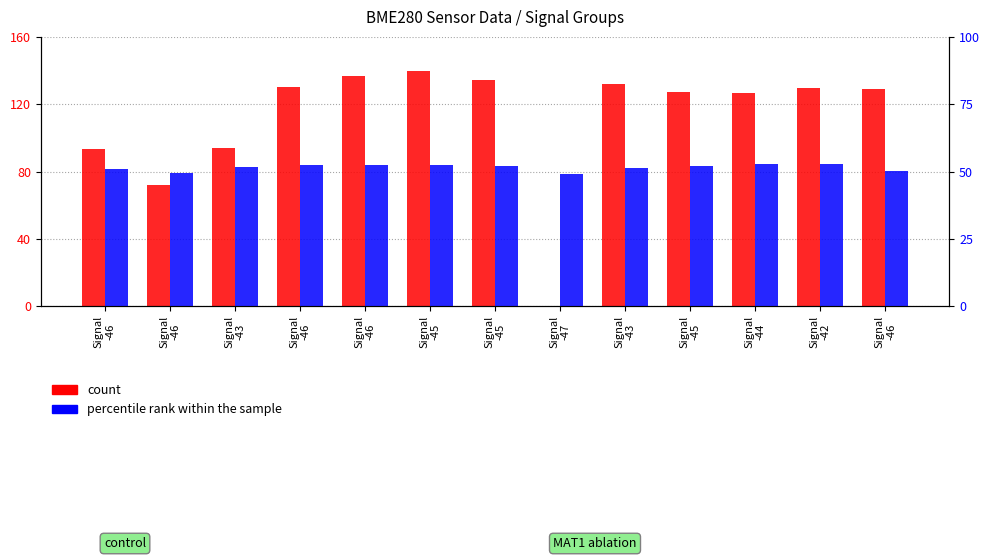

At which label does Samples (count) reach its minimum?

Signal
-47